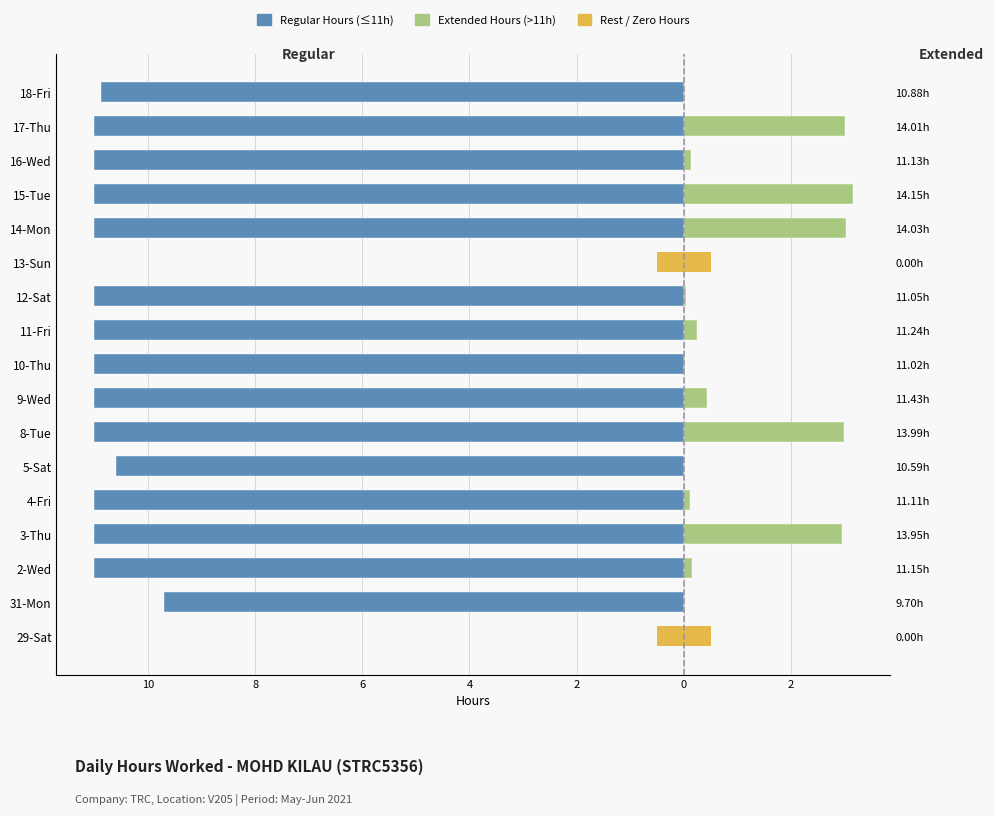

Which series has the largest range (max minus min)?

Regular Hours (≤11h)